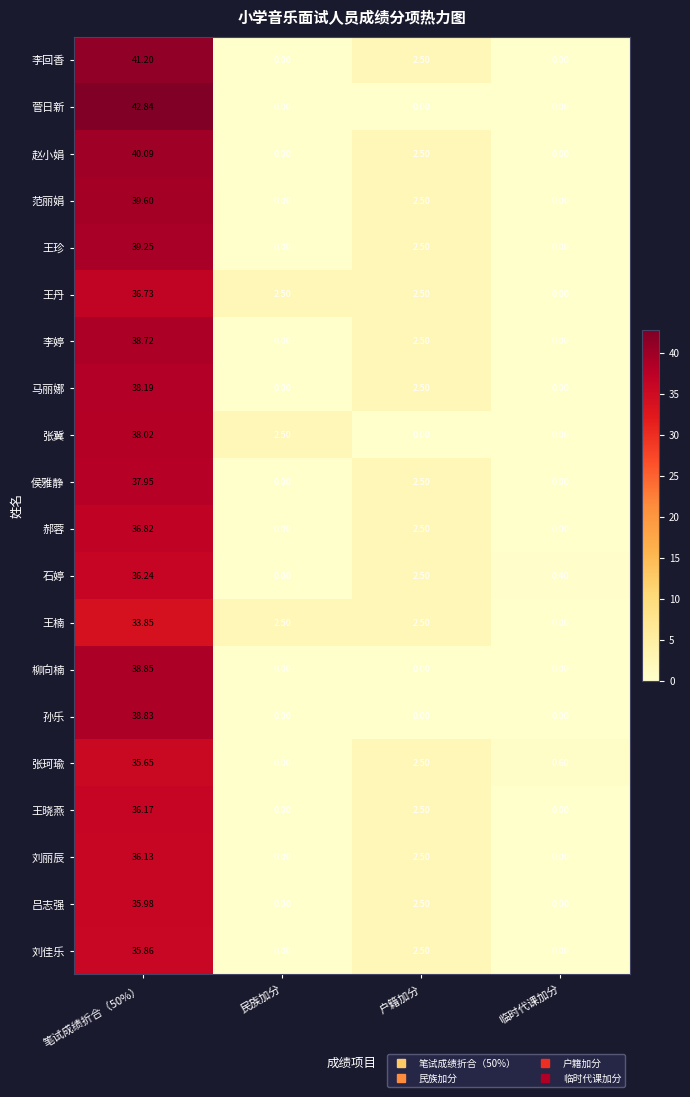

Which series has the largest total across all categories?

李回香